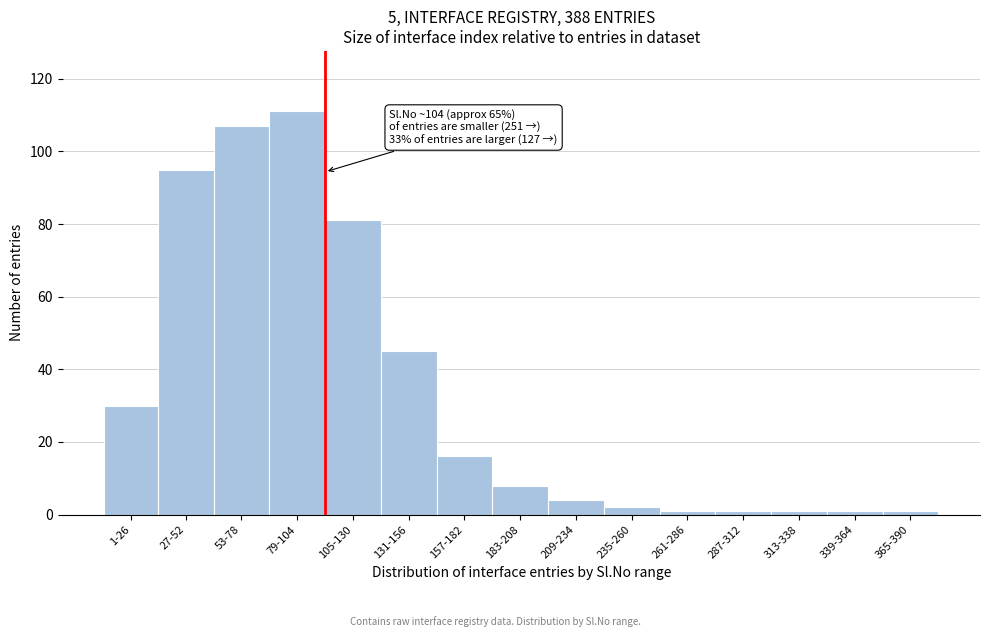

Reading left to right, extract all data points from this chart.

1-26=30	27-52=95	53-78=107	79-104=111	105-130=81	131-156=45	157-182=16	183-208=8	209-234=4	235-260=2	261-286=1	287-312=1	313-338=1	339-364=1	365-390=1